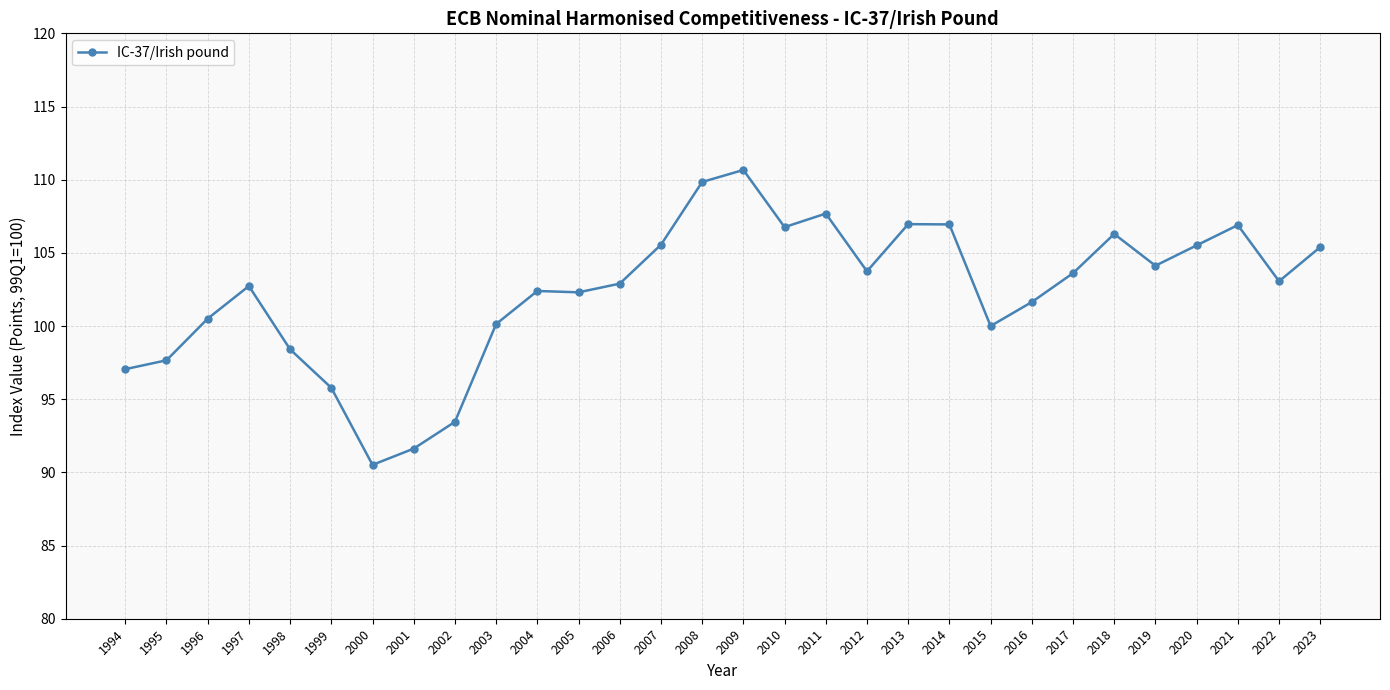

How many lines are shown in the chart?

1